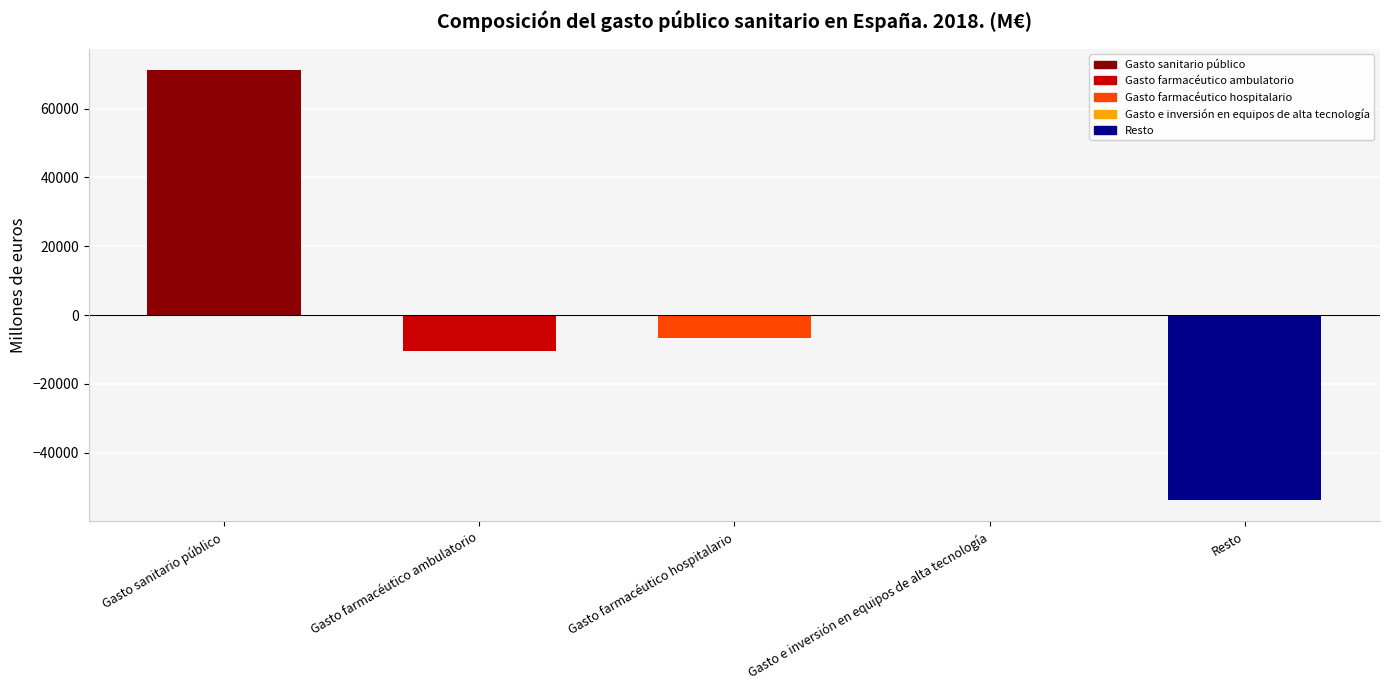

What position from the left is Resto?

5